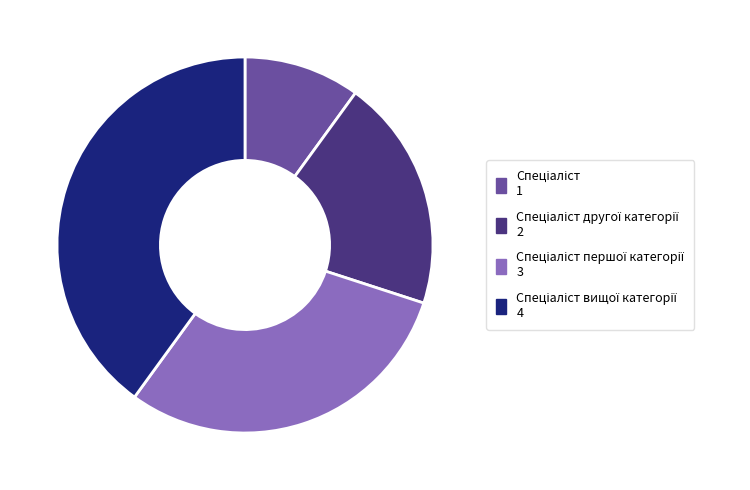

Is there any slice that represents more than half of the pie?

No